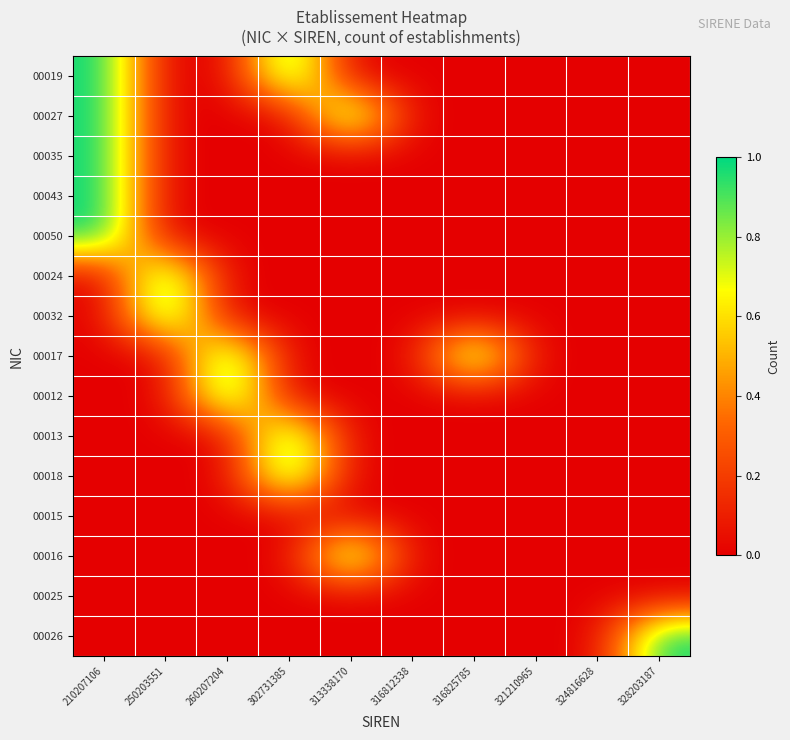

Reading left to right, what are all the values shown in this chart?

00019: 210207106=1	250203551=0	260207204=0	302731385=1	313338170=0	316812338=0	316825785=0	321210965=0	324816628=0	328203187=0
00027: 210207106=1	250203551=0	260207204=0	302731385=0	313338170=1	316812338=0	316825785=0	321210965=0	324816628=0	328203187=0
00035: 210207106=1	250203551=0	260207204=0	302731385=0	313338170=0	316812338=0	316825785=0	321210965=0	324816628=0	328203187=0
00043: 210207106=1	250203551=0	260207204=0	302731385=0	313338170=0	316812338=0	316825785=0	321210965=0	324816628=0	328203187=0
00050: 210207106=1	250203551=0	260207204=0	302731385=0	313338170=0	316812338=0	316825785=0	321210965=0	324816628=0	328203187=0
00024: 210207106=0	250203551=1	260207204=0	302731385=0	313338170=0	316812338=0	316825785=0	321210965=0	324816628=0	328203187=0
00032: 210207106=0	250203551=1	260207204=0	302731385=0	313338170=0	316812338=0	316825785=0	321210965=0	324816628=0	328203187=0
00017: 210207106=0	250203551=0	260207204=1	302731385=0	313338170=0	316812338=0	316825785=1	321210965=0	324816628=0	328203187=0
00012: 210207106=0	250203551=0	260207204=1	302731385=0	313338170=0	316812338=0	316825785=0	321210965=0	324816628=0	328203187=0
00013: 210207106=0	250203551=0	260207204=0	302731385=1	313338170=0	316812338=0	316825785=0	321210965=0	324816628=0	328203187=0
00018: 210207106=0	250203551=0	260207204=0	302731385=1	313338170=0	316812338=0	316825785=0	321210965=0	324816628=0	328203187=0
00015: 210207106=0	250203551=0	260207204=0	302731385=0	313338170=0	316812338=0	316825785=0	321210965=0	324816628=0	328203187=0
00016: 210207106=0	250203551=0	260207204=0	302731385=0	313338170=1	316812338=0	316825785=0	321210965=0	324816628=0	328203187=0
00025: 210207106=0	250203551=0	260207204=0	302731385=0	313338170=0	316812338=0	316825785=0	321210965=0	324816628=0	328203187=0
00026: 210207106=0	250203551=0	260207204=0	302731385=0	313338170=0	316812338=0	316825785=0	321210965=0	324816628=0	328203187=1